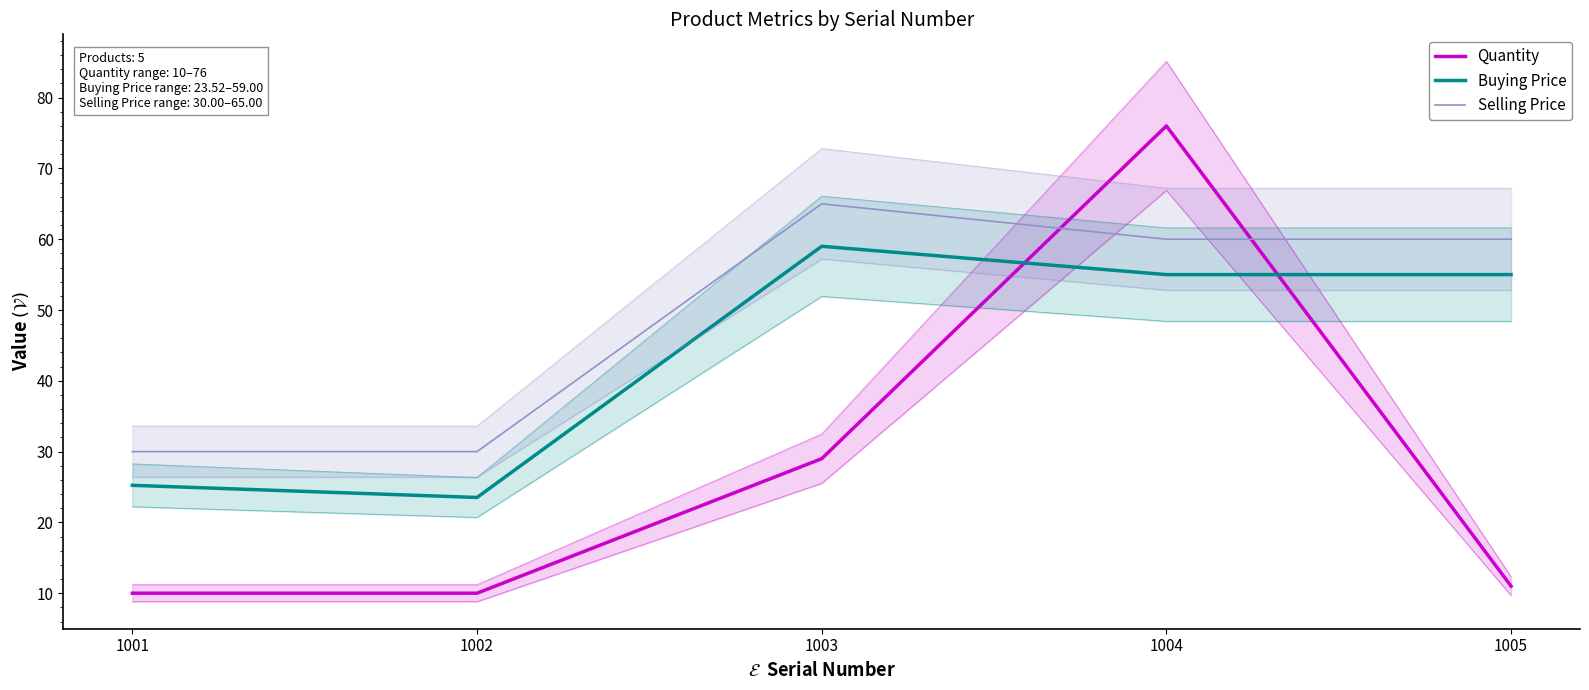

At which category does the chart reach its peak across all series?

1004